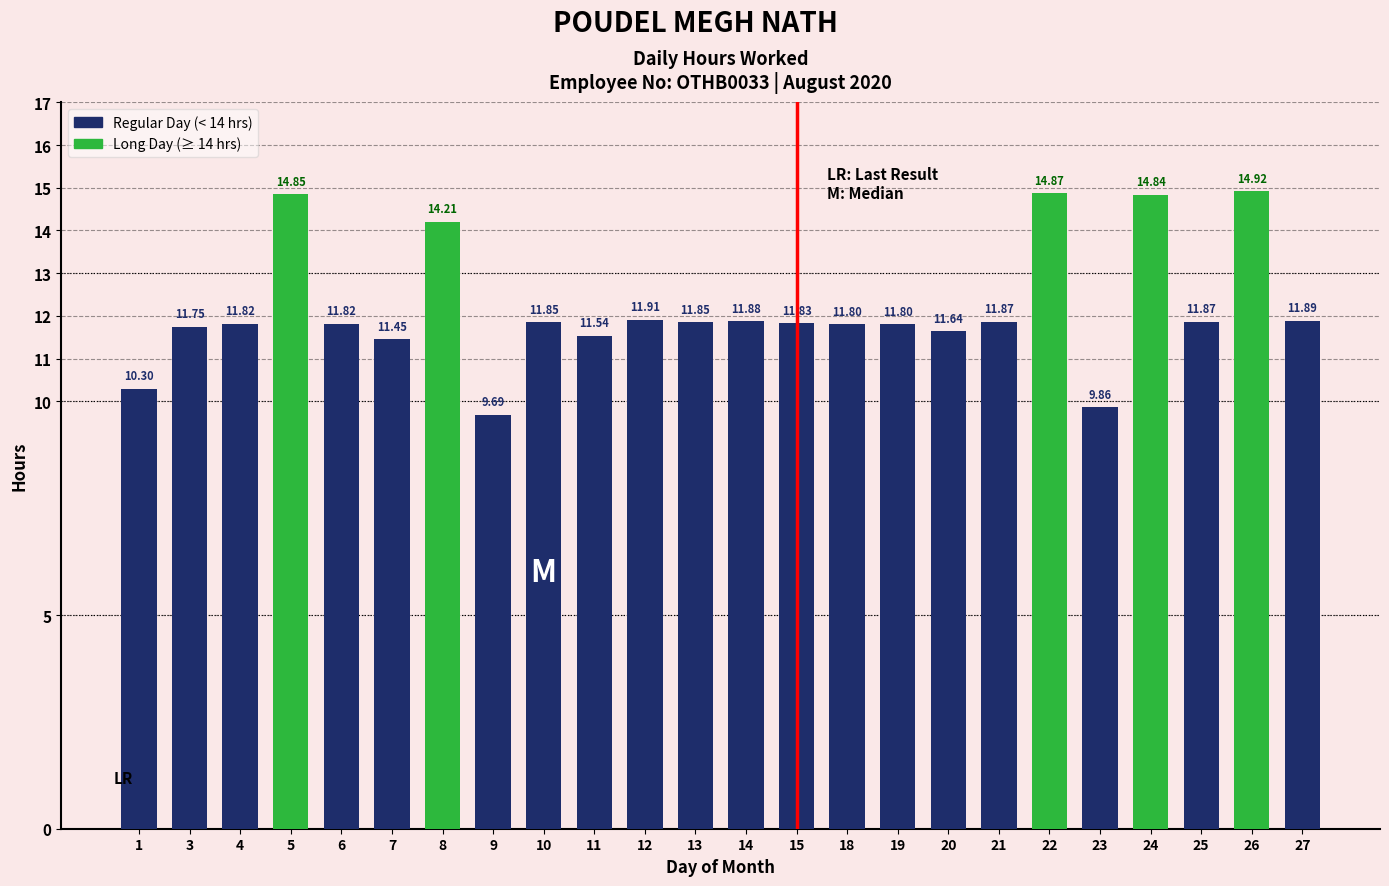

What is the sum of the values at 10 and 8?

26.1